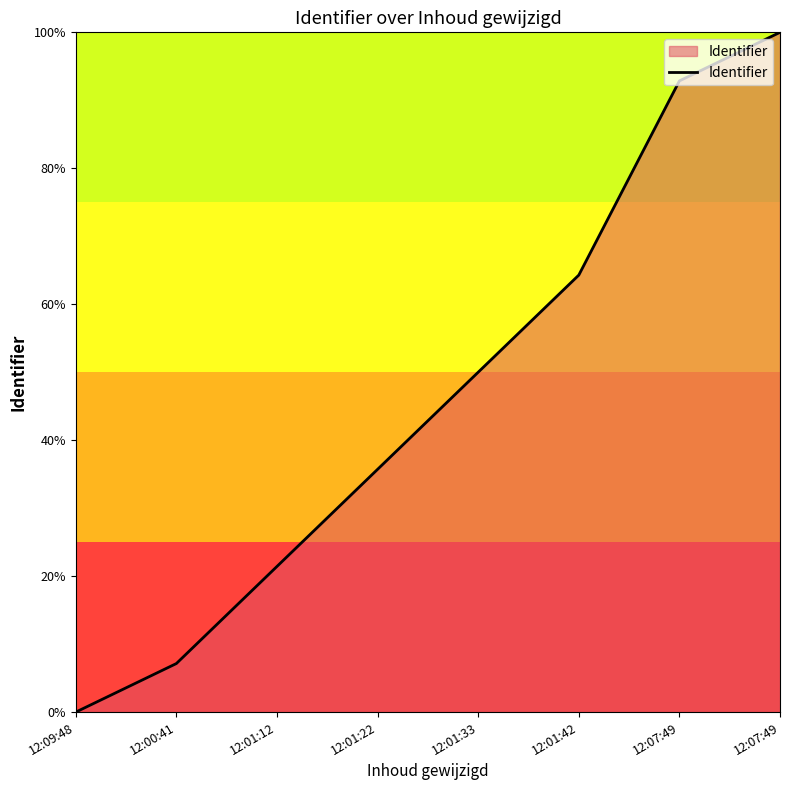

List the labels in order of value, largest first.

12:07:49, 12:07:49, 12:01:42, 12:01:33, 12:01:22, 12:01:12, 12:00:41, 12:09:48